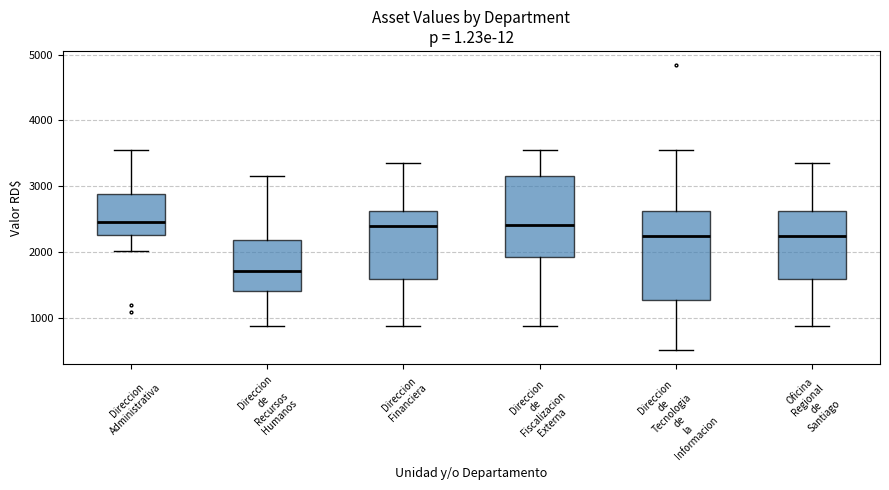

Reading left to right, transcribe this box plot: for each box, give where its median line is, the range the box spans, and where its two whiskers end, as read against the y-axis. The values are not printed on the chart, so give them approximately, as read against the axis.

Direccion Administrativa: median 2500, box 2300 to 2900, whiskers 2000 to 3500
Direccion de Recursos Humanos: median 1700, box 1400 to 2200, whiskers 900 to 3200
Direccion Financiera: median 2400, box 1600 to 2600, whiskers 900 to 3400
Direccion de Fiscalizacion Externa: median 2400, box 1900 to 3200, whiskers 900 to 3500
Direccion de Tecnologia de la Informacion: median 2200, box 1300 to 2600, whiskers 500 to 3500
Oficina Regional de Santiago: median 2200, box 1600 to 2600, whiskers 900 to 3400